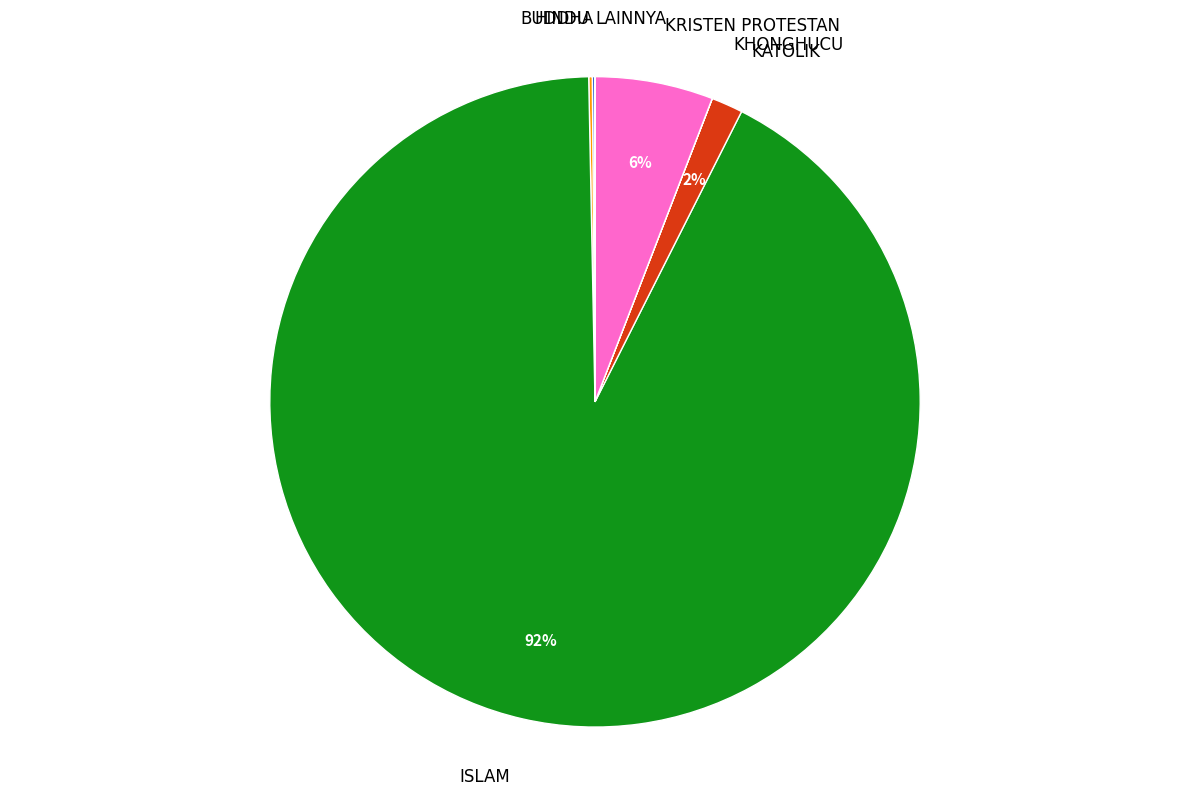

The KRISTEN PROTESTAN slice represents 1% of the pie. True or false?

False